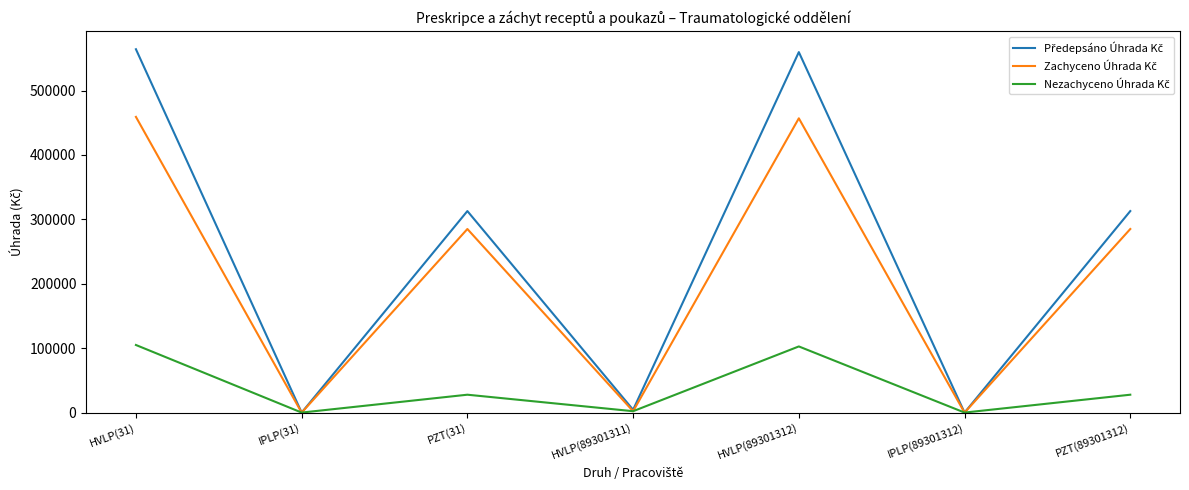

What is the greatest value displayed?

564060.4